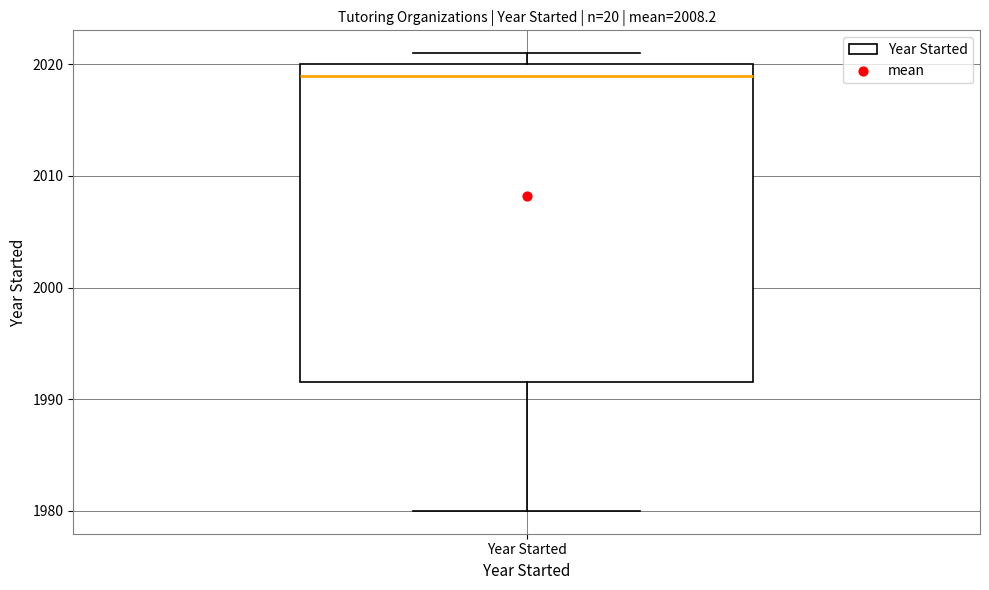

Where does the lower whisker of the box for Year Started end on the y-axis? The values are not printed on the chart, so give them approximately, as read against the axis.

1980